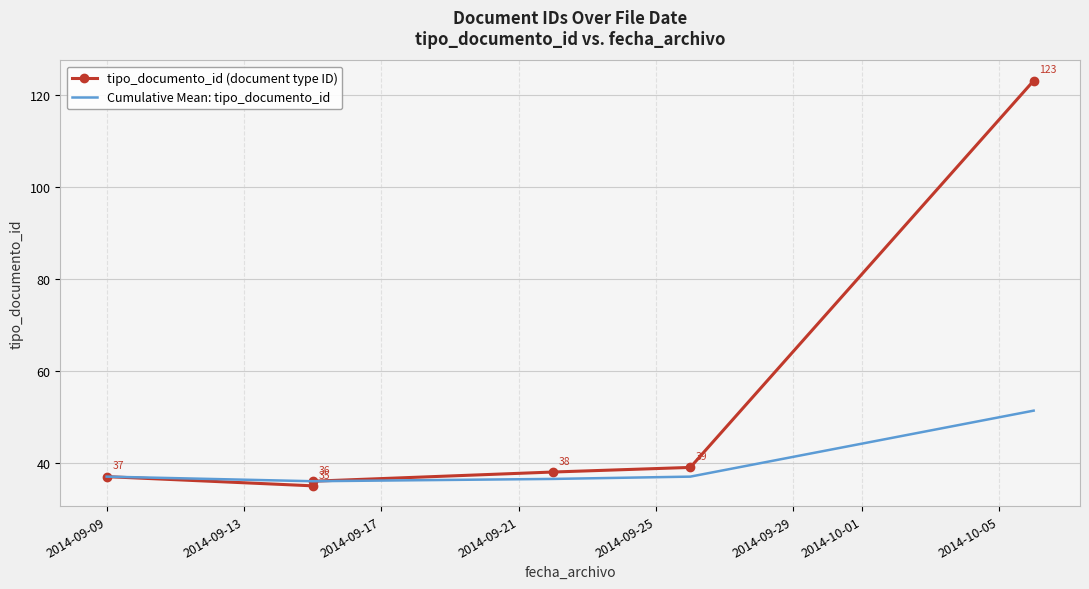

True or false: tipo_documento_id (document type ID) and Cumulative Mean: tipo_documento_id cross at least once.

False